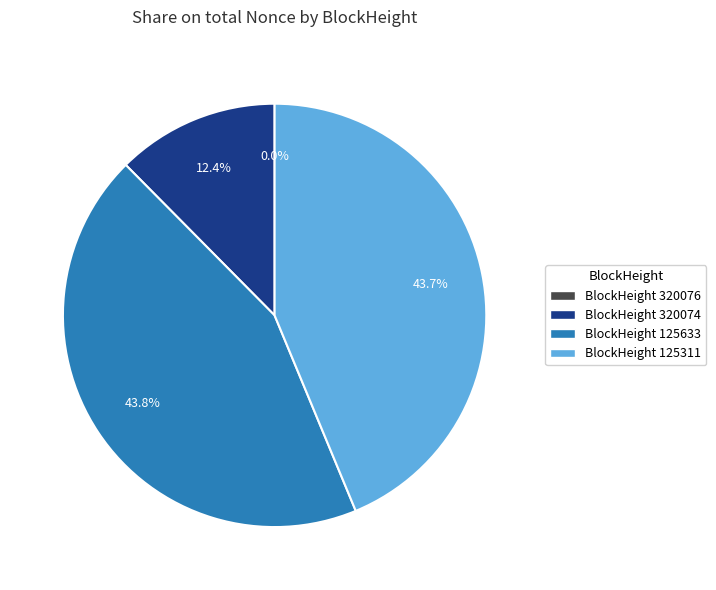

Is there a majority slice in this chart?

No